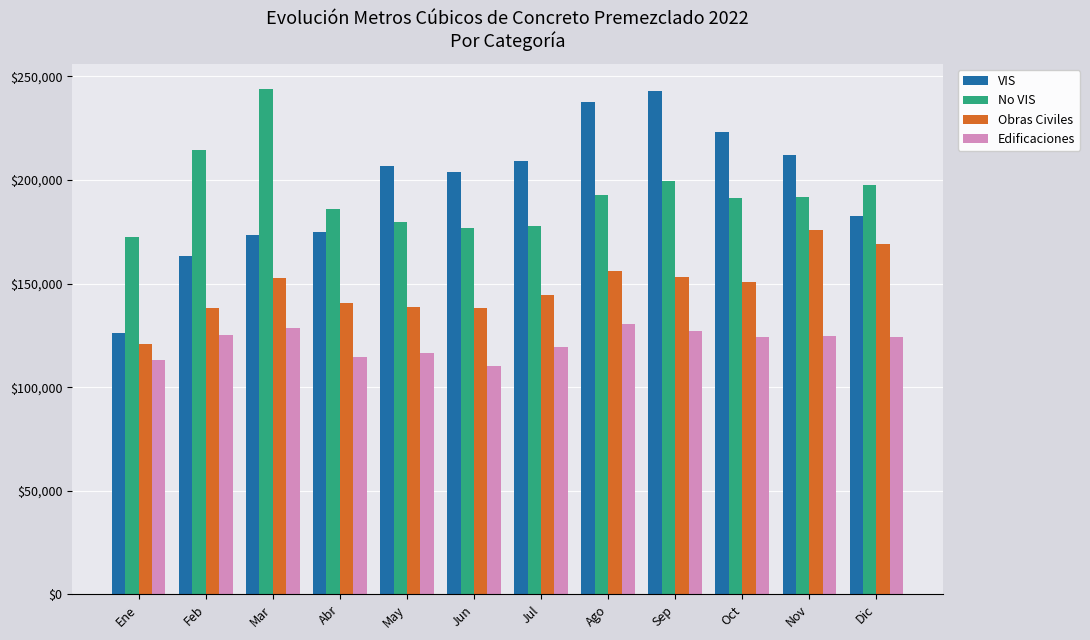

How many values in the No VIS series are below 191996?

6